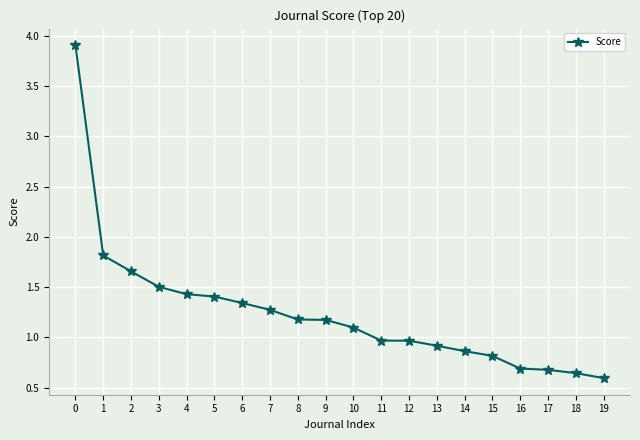

What is the difference between the maximum and minimum values?

3.3